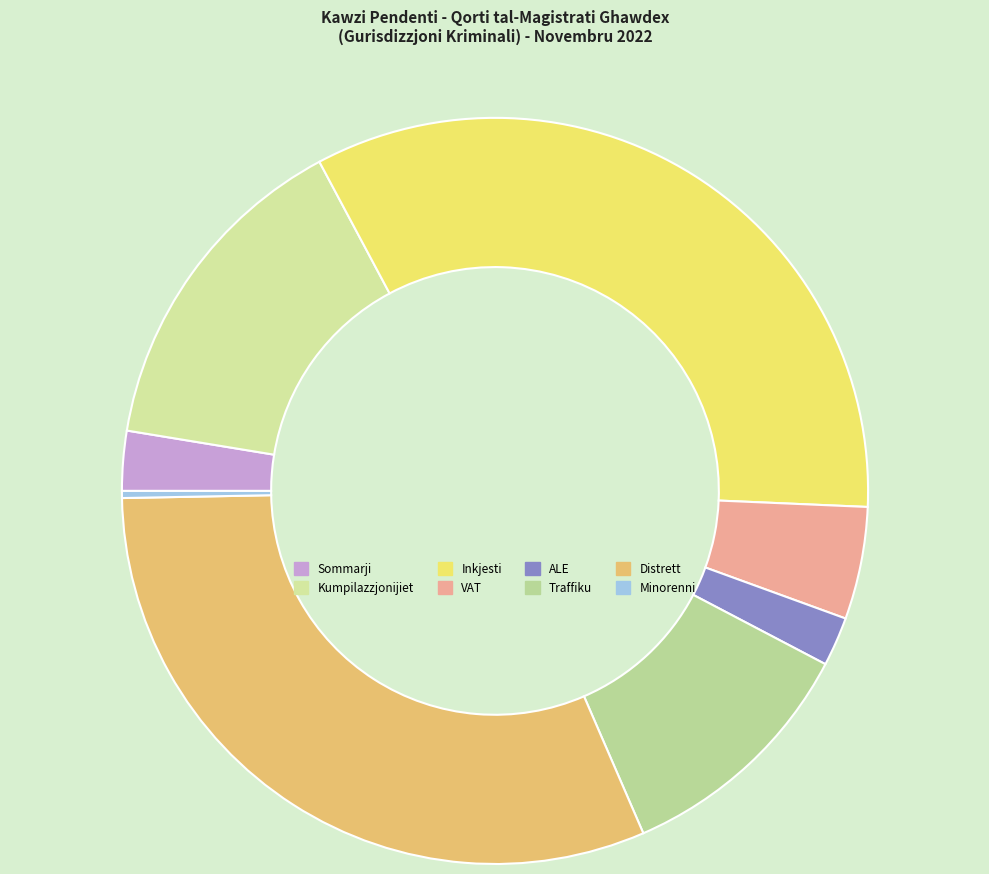

What is the total percentage of ALE and Kumpilazzjonijiet?

16.7%